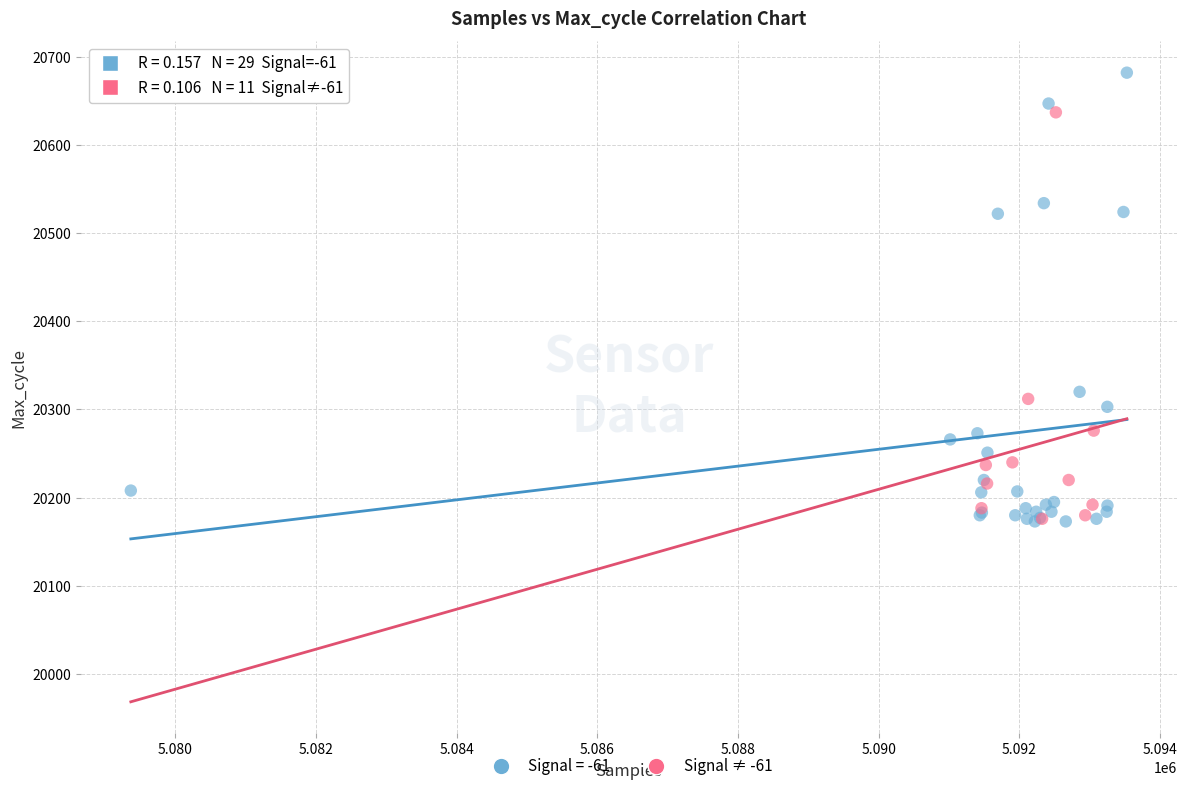

Which series has the widest spread of Y values?

Signal = -61